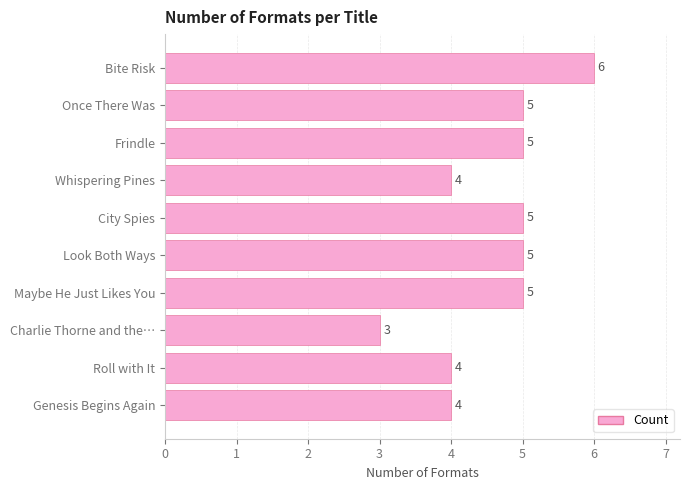

What is the label of the 8th bar from the bottom?

Frindle